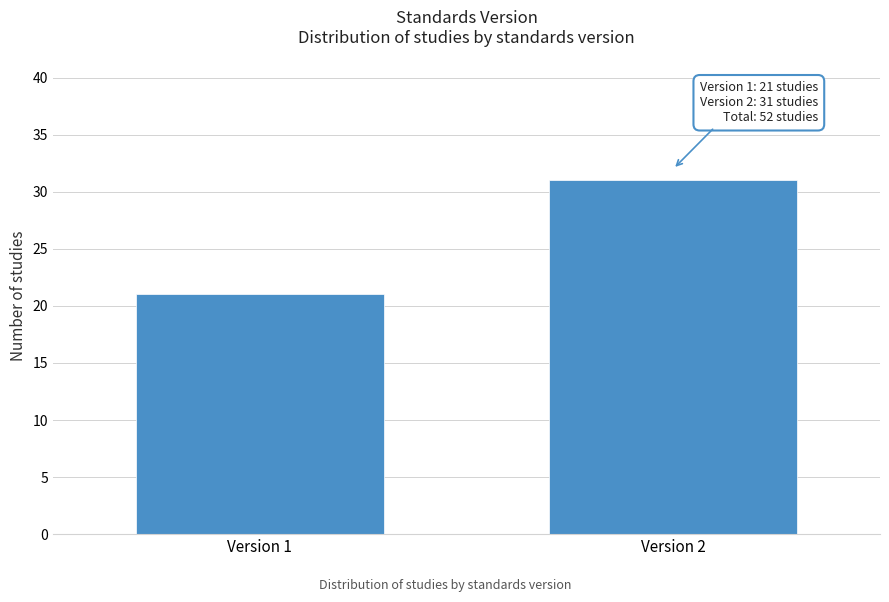

Reading left to right, what are all the values shown in this chart?

Version 1=21	Version 2=31